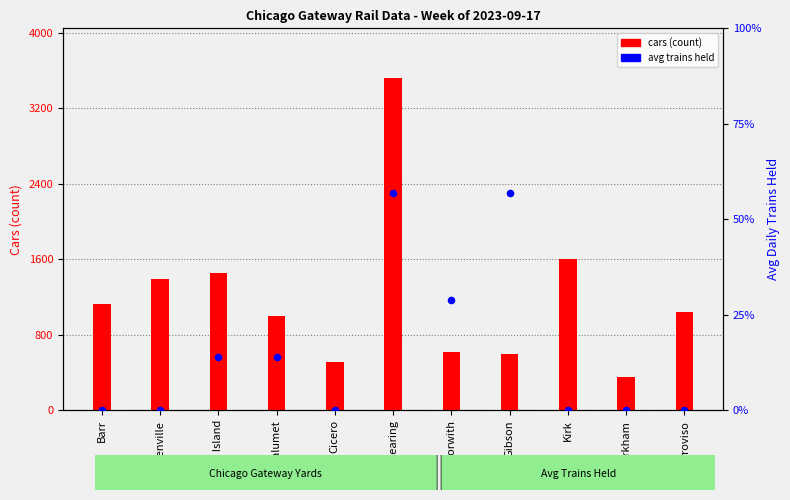

At how many categories does at least one series exceed 2007?

1